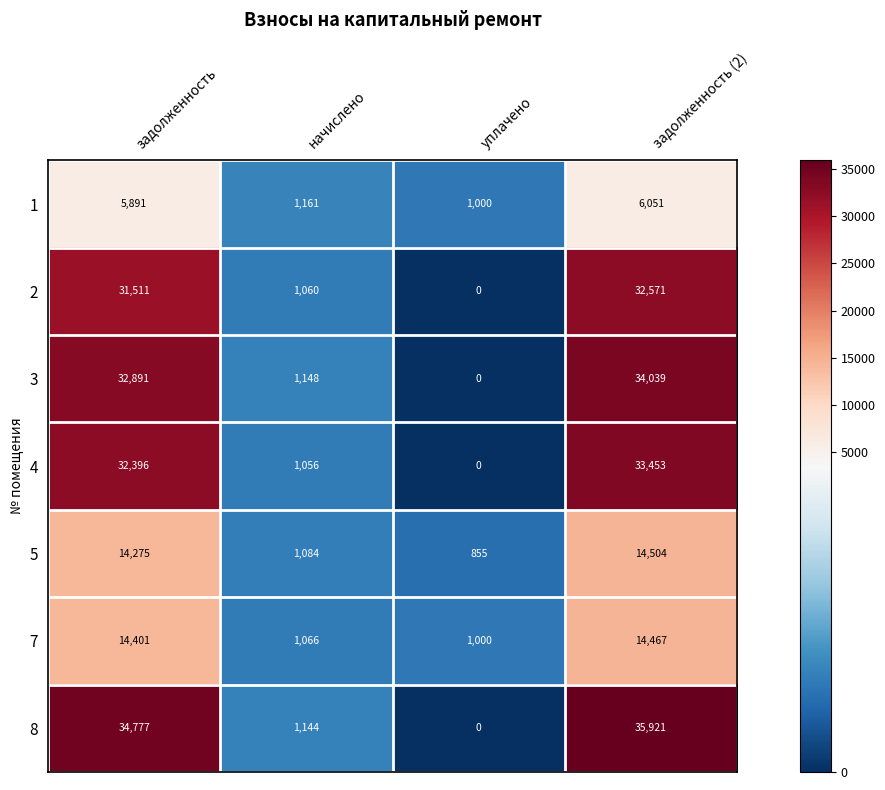

What is the difference between the maximum and second lowest values in the 7 series?

13401